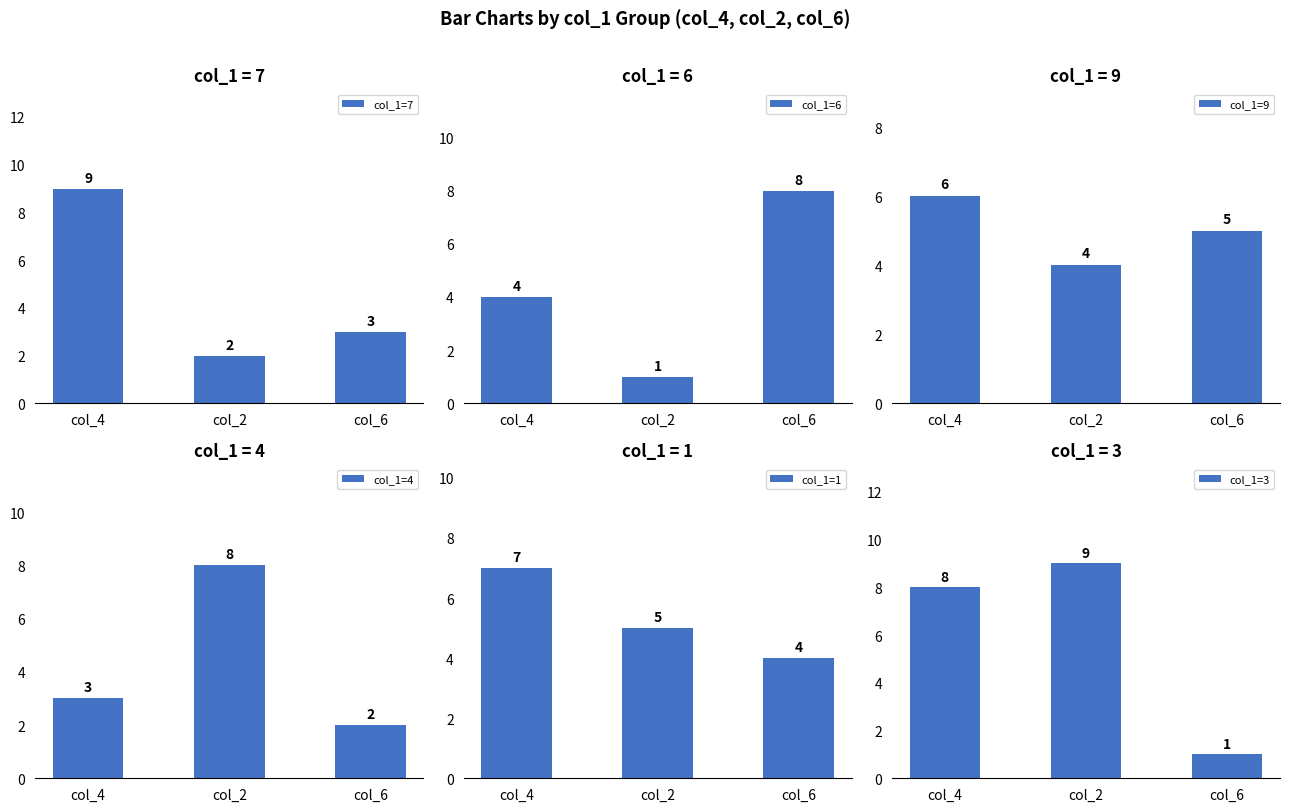

Reading left to right, transcribe all the data shown in this chart.

col_1=7: col_4=9	col_2=2	col_6=3
col_1=6: col_4=4	col_2=1	col_6=8
col_1=9: col_4=6	col_2=4	col_6=5
col_1=4: col_4=3	col_2=8	col_6=2
col_1=1: col_4=7	col_2=5	col_6=4
col_1=3: col_4=8	col_2=9	col_6=1